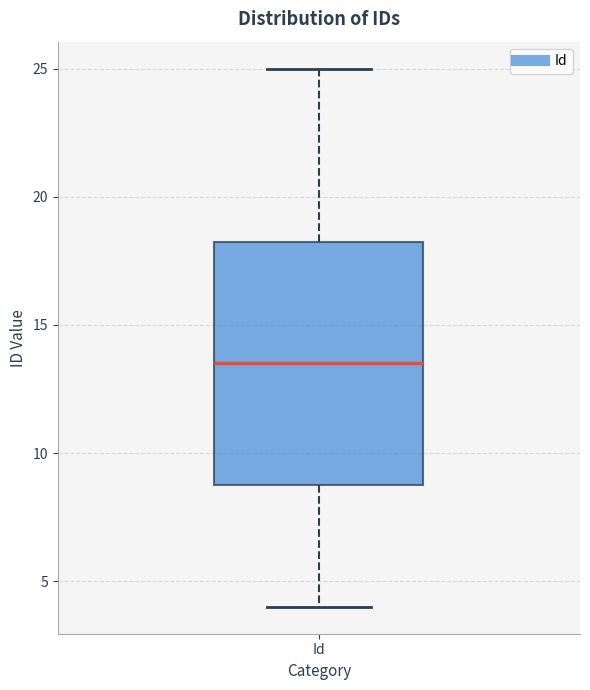

Where is the upper edge of the box for Id on the y-axis? The values are not printed on the chart, so give them approximately, as read against the axis.

18.5